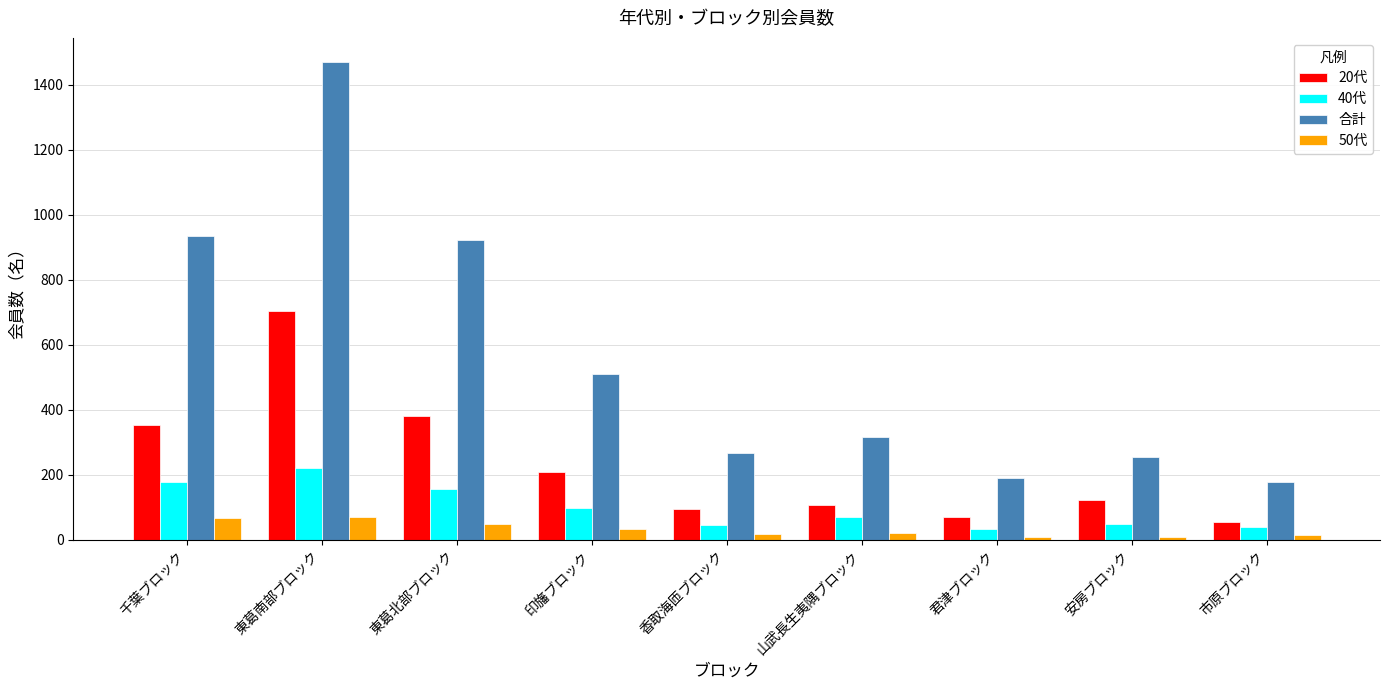

Between 印旛ブロック and 安房ブロック, which series saw the biggest shift?

合計